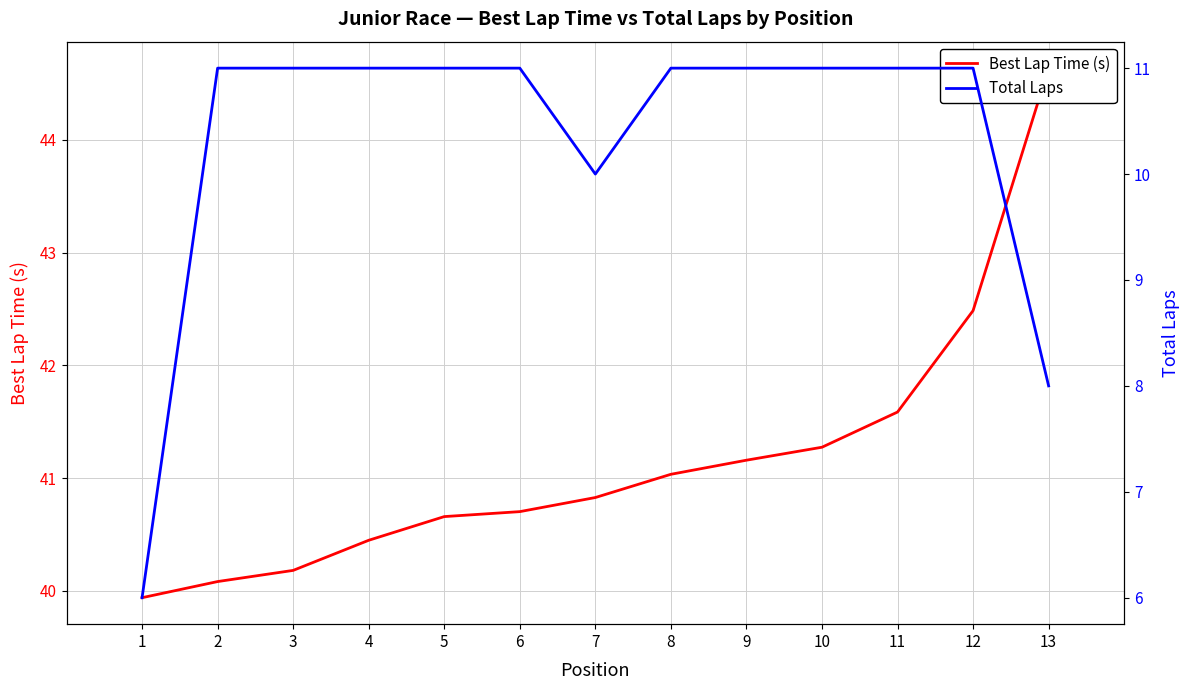

Where is Best Lap Time (s) nearest to the value 42?

11